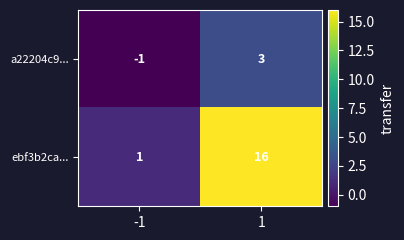

Which series has the largest total across all categories?

ebf3b2ca...